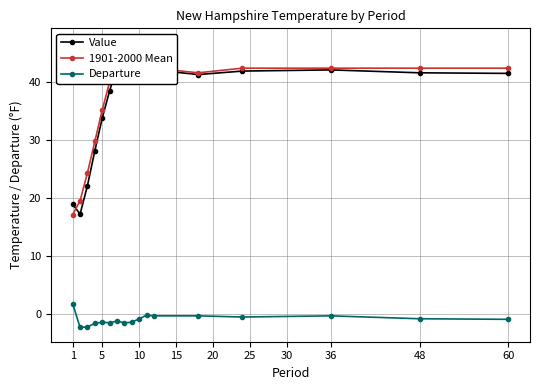

True or false: 1901-2000 Mean has a value of 62.3 at 11.

False